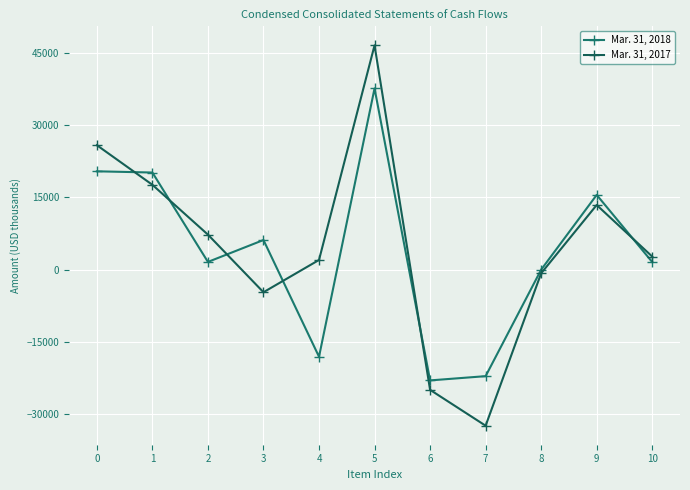

What is the value of the Mar. 31, 2017 point at the 3rd from the left?

7275